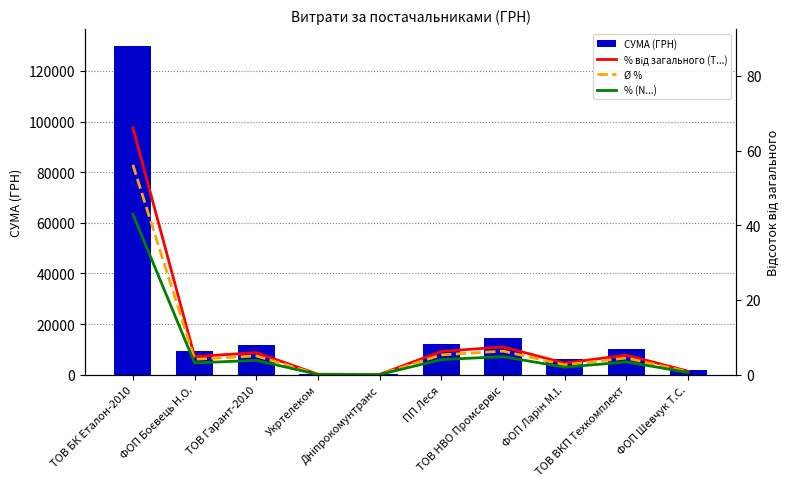

At which label does Ø % reach its peak?

ТОВ БК Еталон-2010